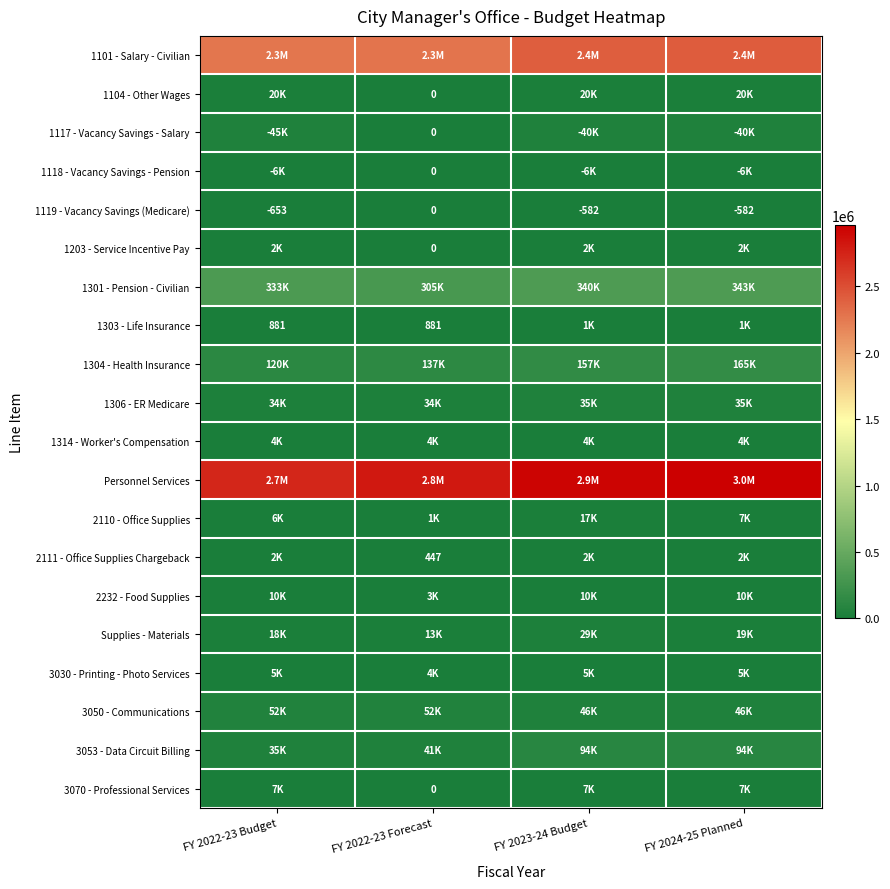

How many data points does each series have?

4